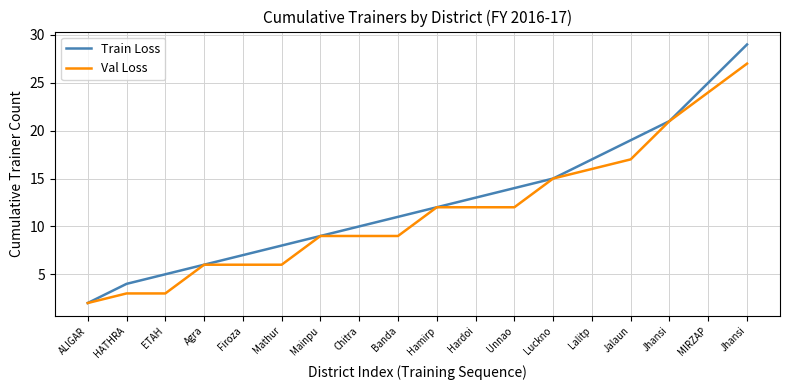

What are all the series names shown in the legend?

Train Loss, Val Loss